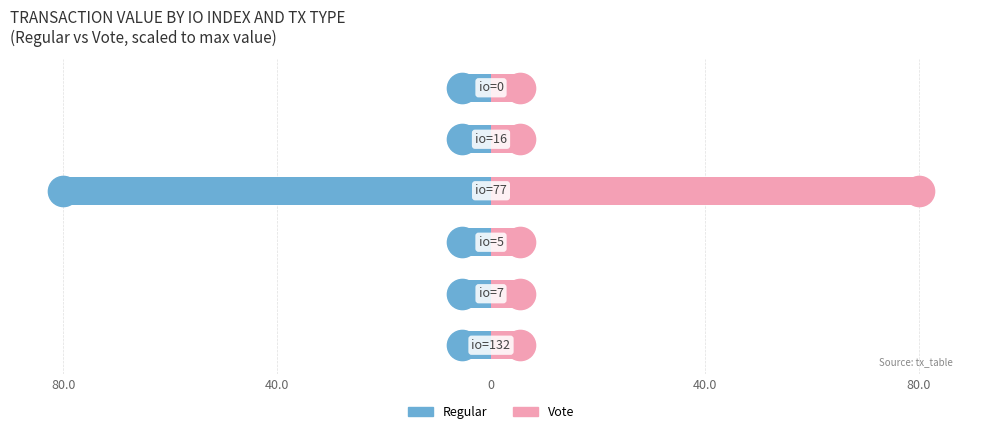

Rank the series by their maximum value, from lowest to highest.

Regular, Vote